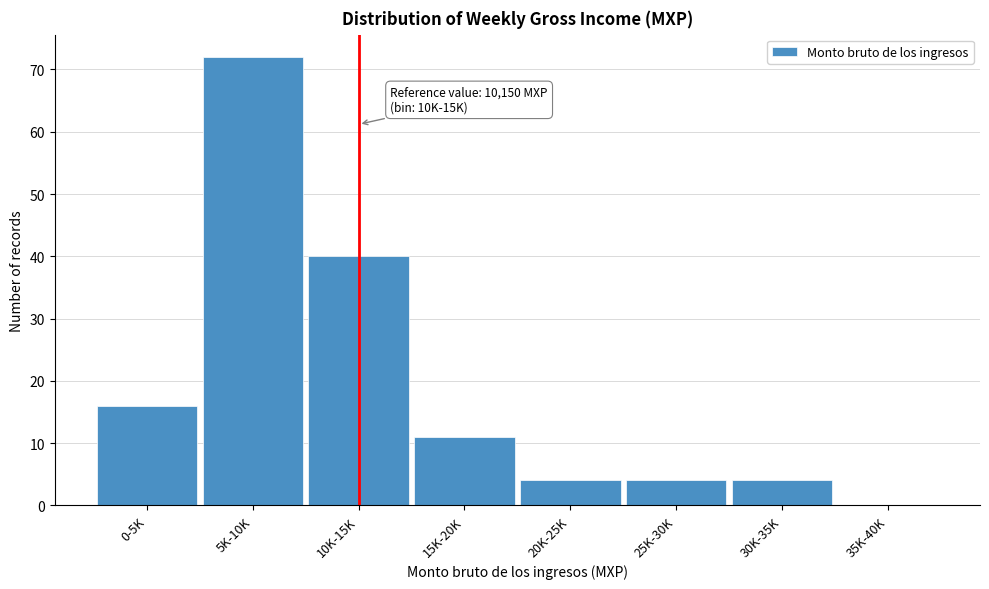

Reading left to right, list all the values displayed in this chart.

0-5K=16	5K-10K=72	10K-15K=40	15K-20K=11	20K-25K=4	25K-30K=4	30K-35K=4	35K-40K=0